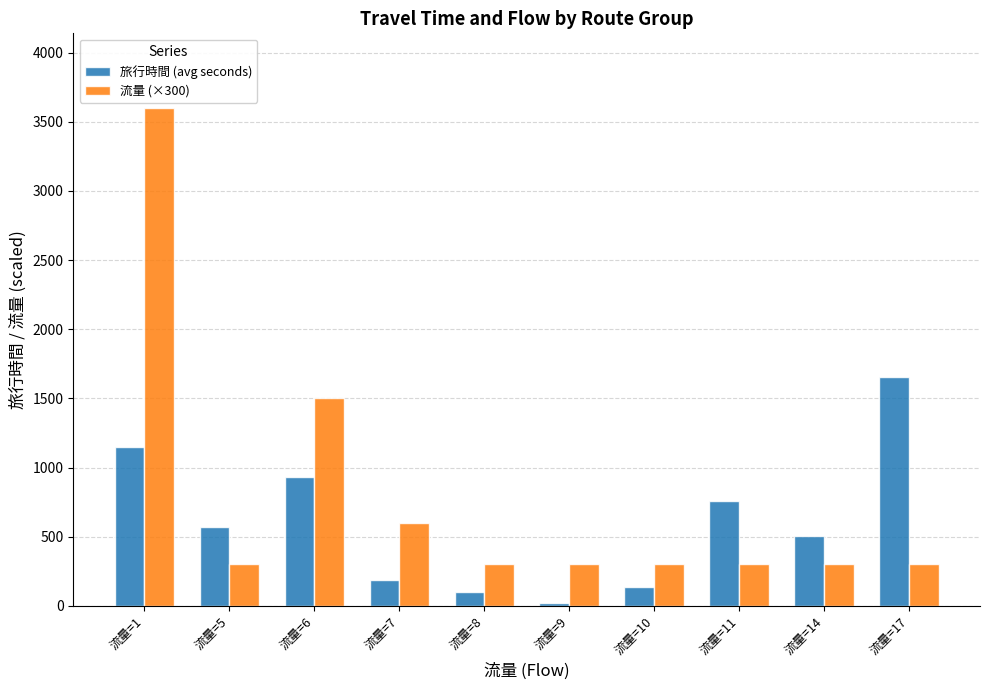

At how many categories does at least one series exceed 2552?

1